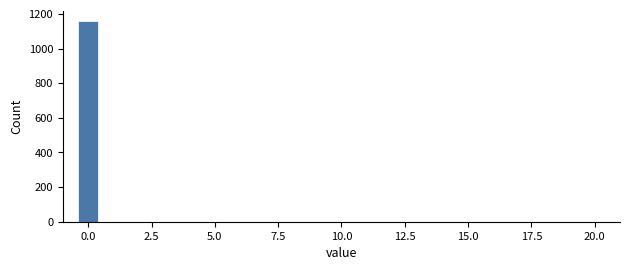

Around what value on the x-axis is the tallest bar? Give the approximate position of its centre, as read against the axis.

0.0